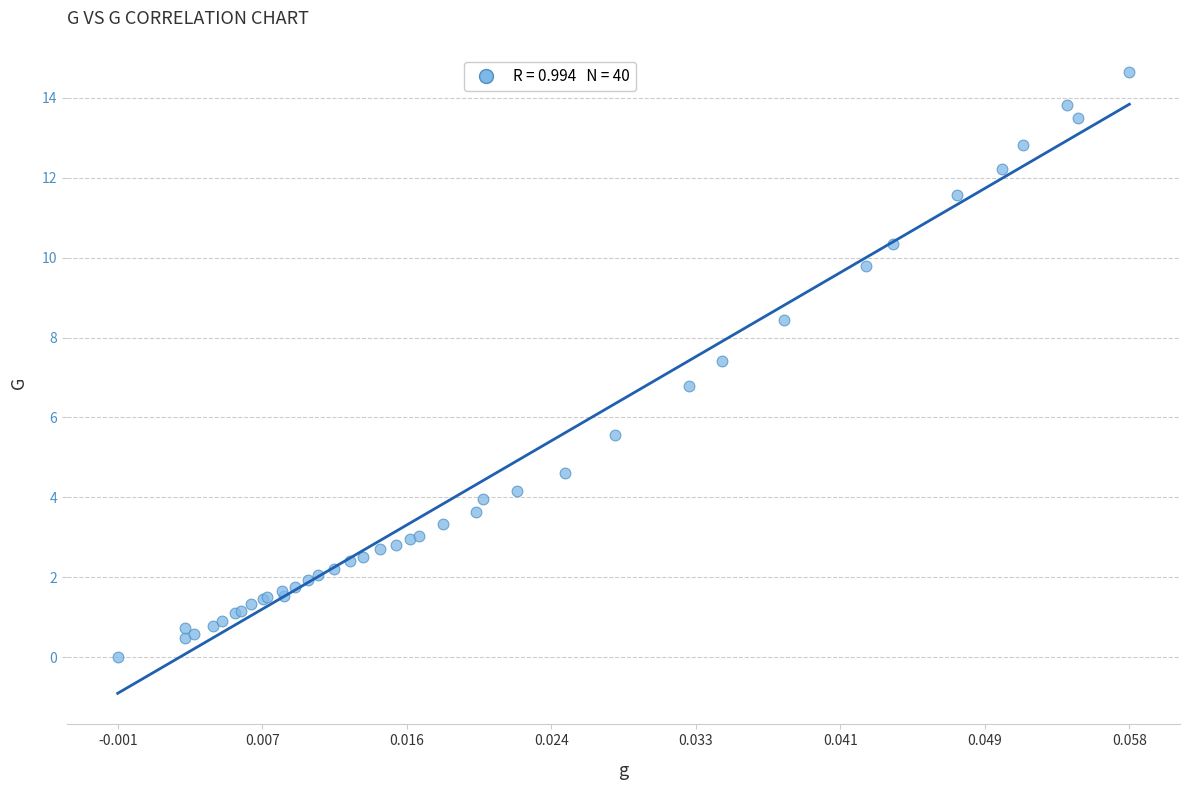

What Y value in the scatter plot is closest to 7?

6.8